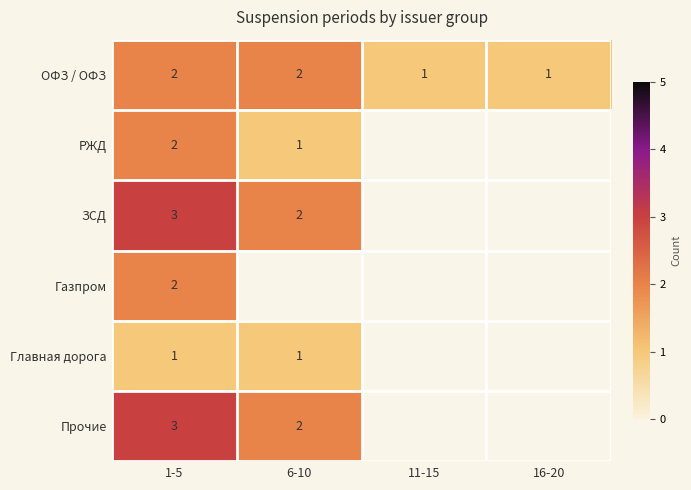

How many series are shown in this chart?

6